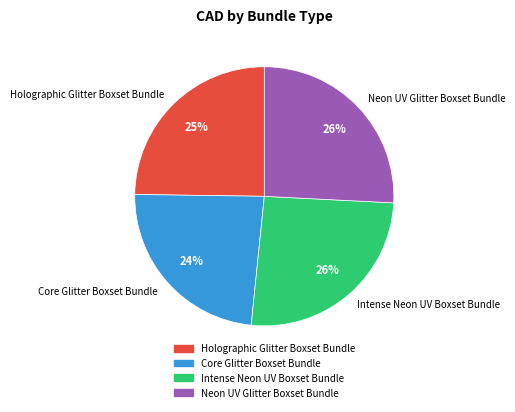

Does Neon UV Glitter Boxset Bundle account for over 50% of the chart?

No